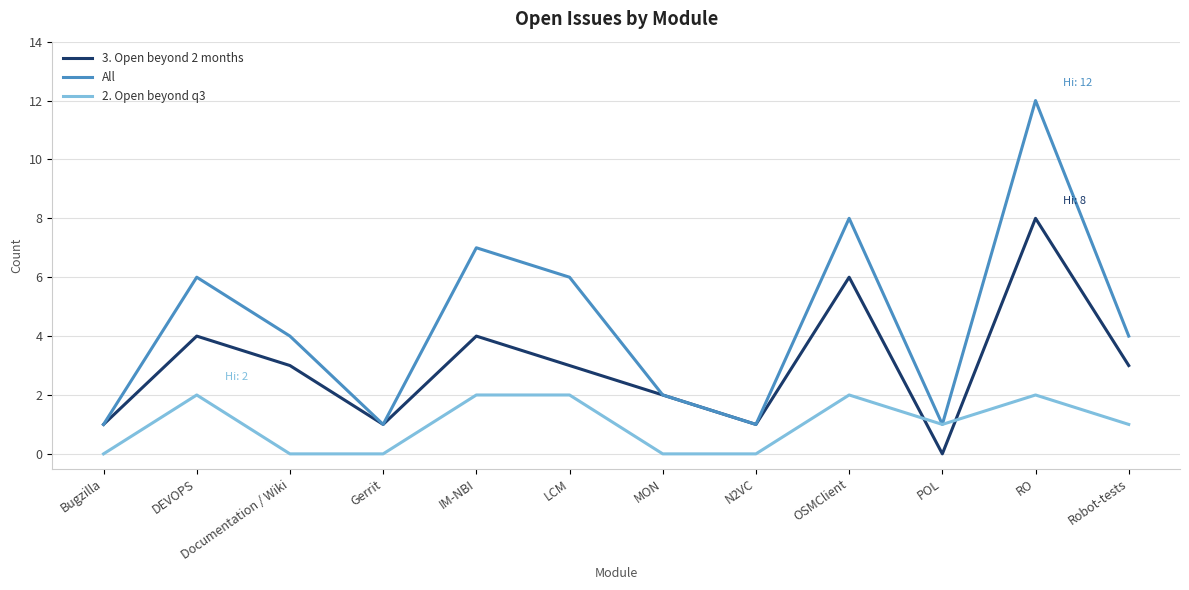

What is the sum of the 3. Open beyond 2 months values at OSMClient and Documentation / Wiki?

9